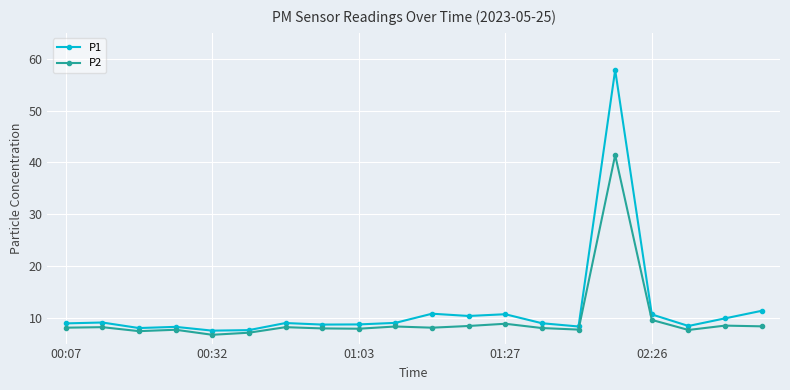

True or false: P2 has more than 0 points higher than both neighbors.

True